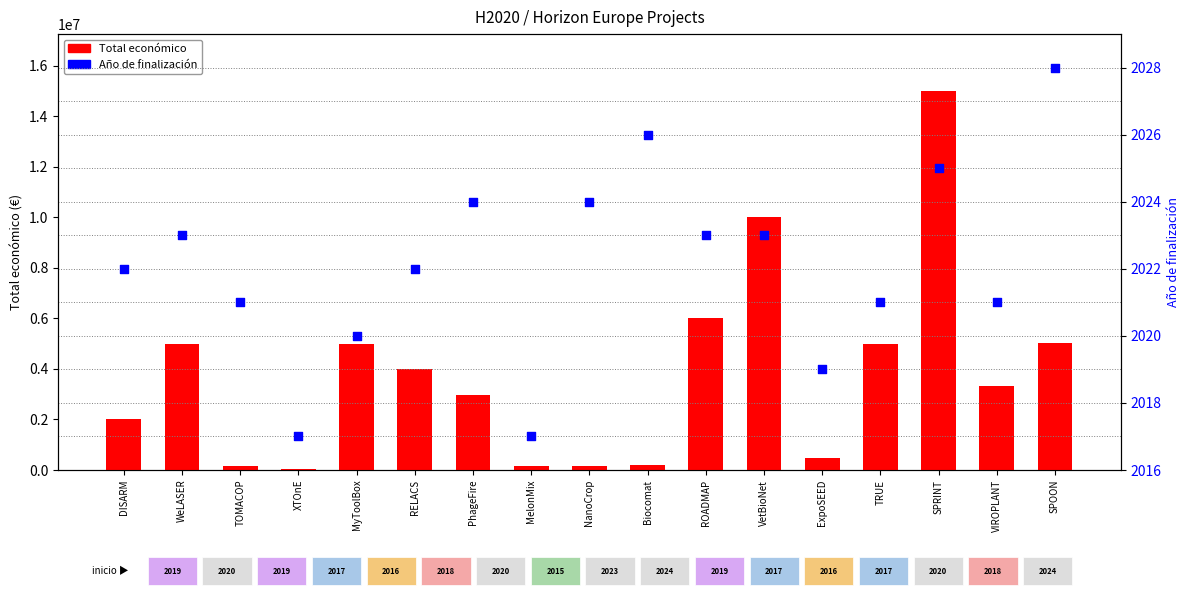

What is the total value across all series at SPOON?

5024945